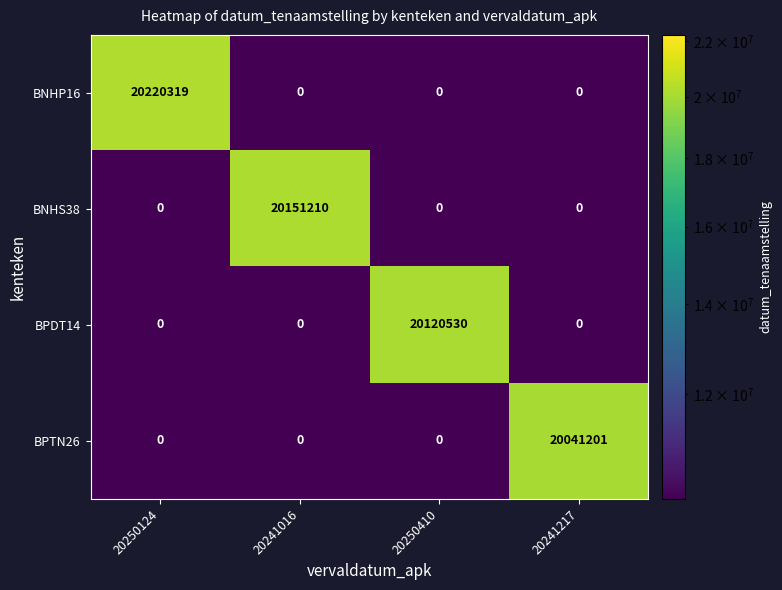

What is the total value across all series at 20250124?

20220319